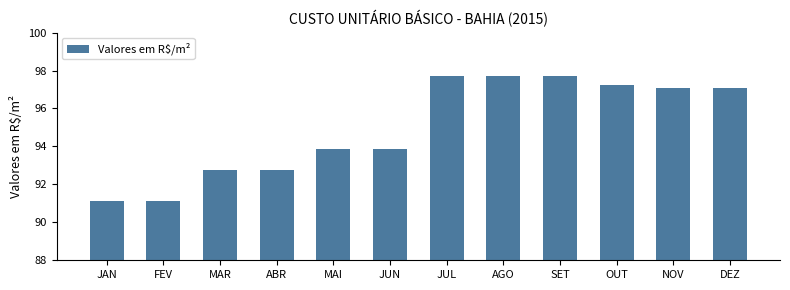

What is the minimum value shown in the chart?

91.1